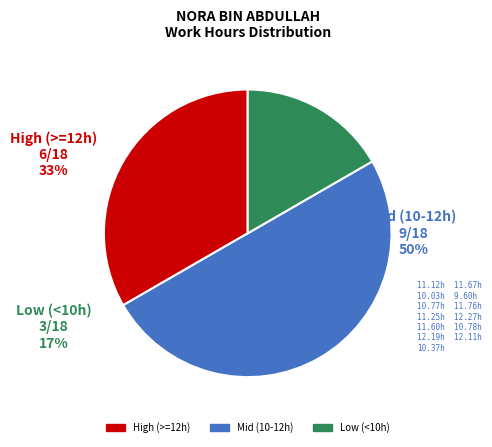

To the nearest percent, what is the average slice percentage?

33%